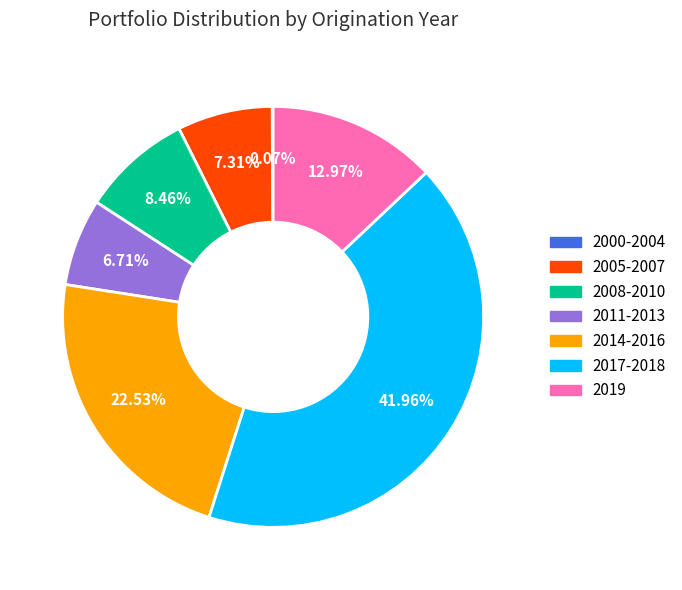

What percentage is the 2014-2016 slice, to the nearest percent?

23%